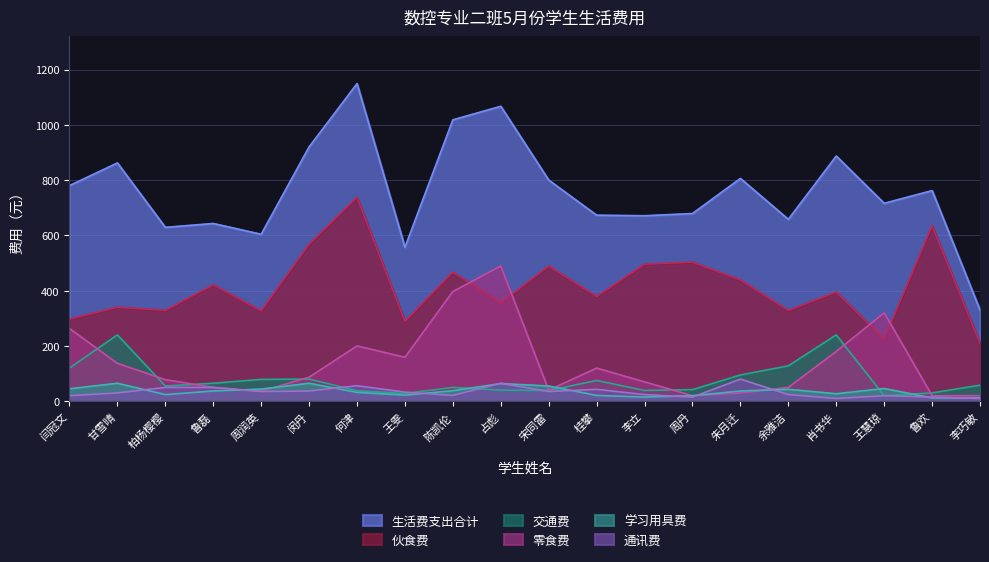

How many lines are shown in the chart?

6